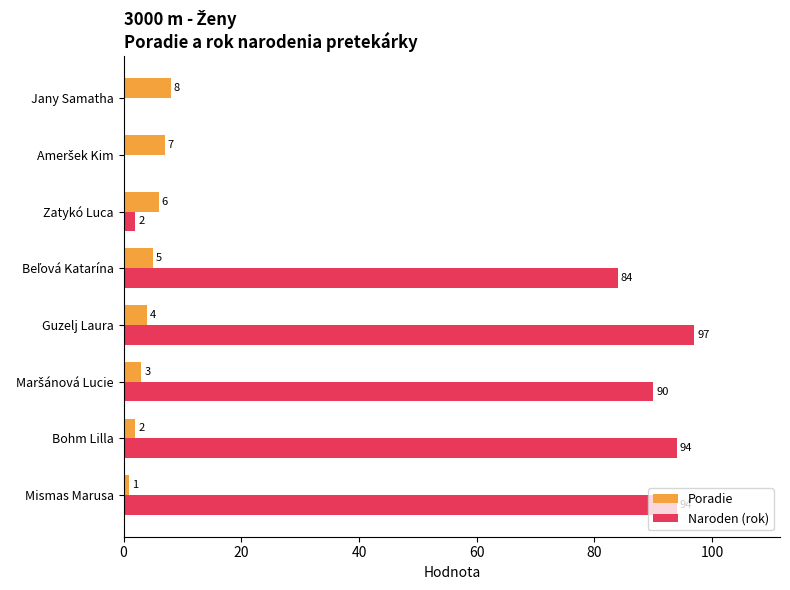

Which series has the largest total across all categories?

Naroden (rok)